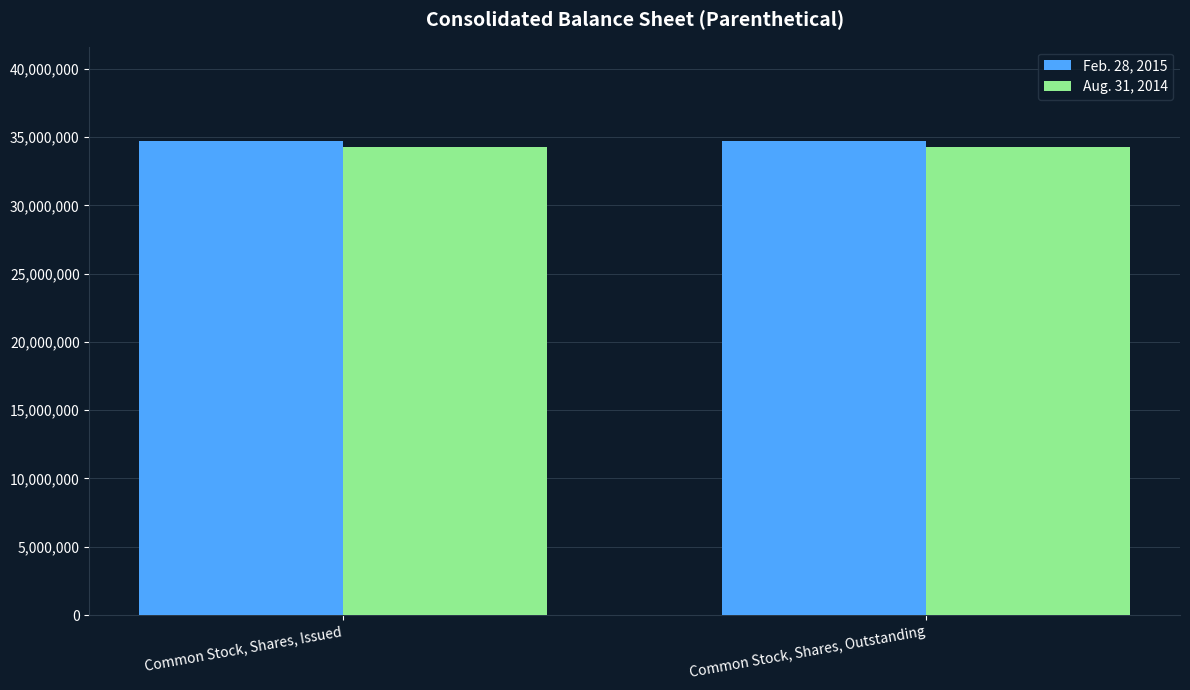

True or false: Aug. 31, 2014 has a value of 34249690 at Common Stock, Shares, Outstanding.

True